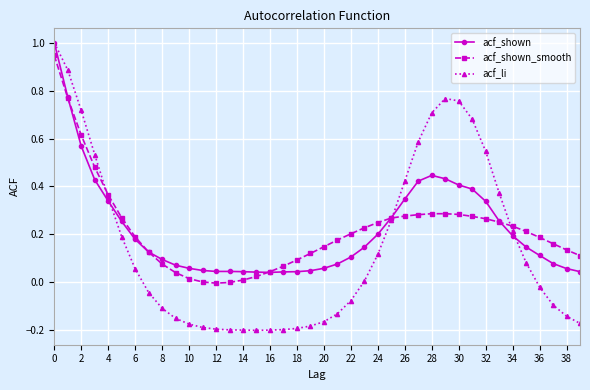

How many lines are shown in the chart?

3